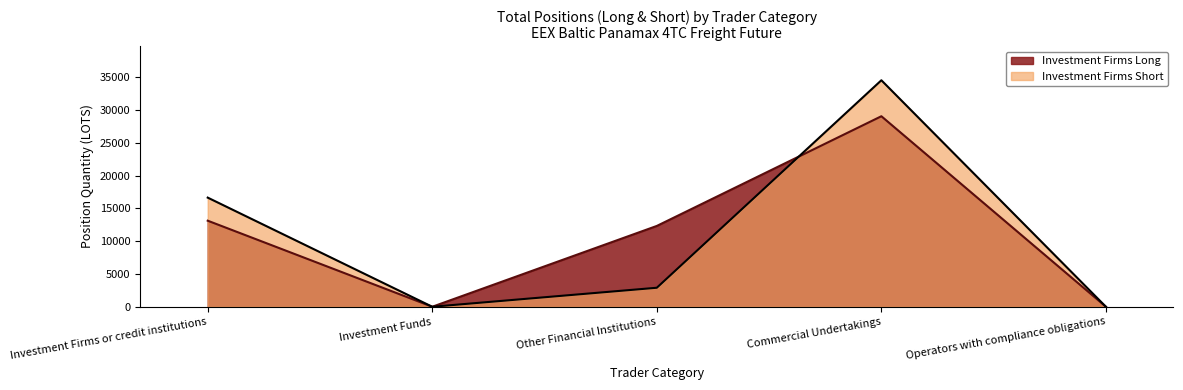

Which series has the largest total across all categories?

Investment Firms Long